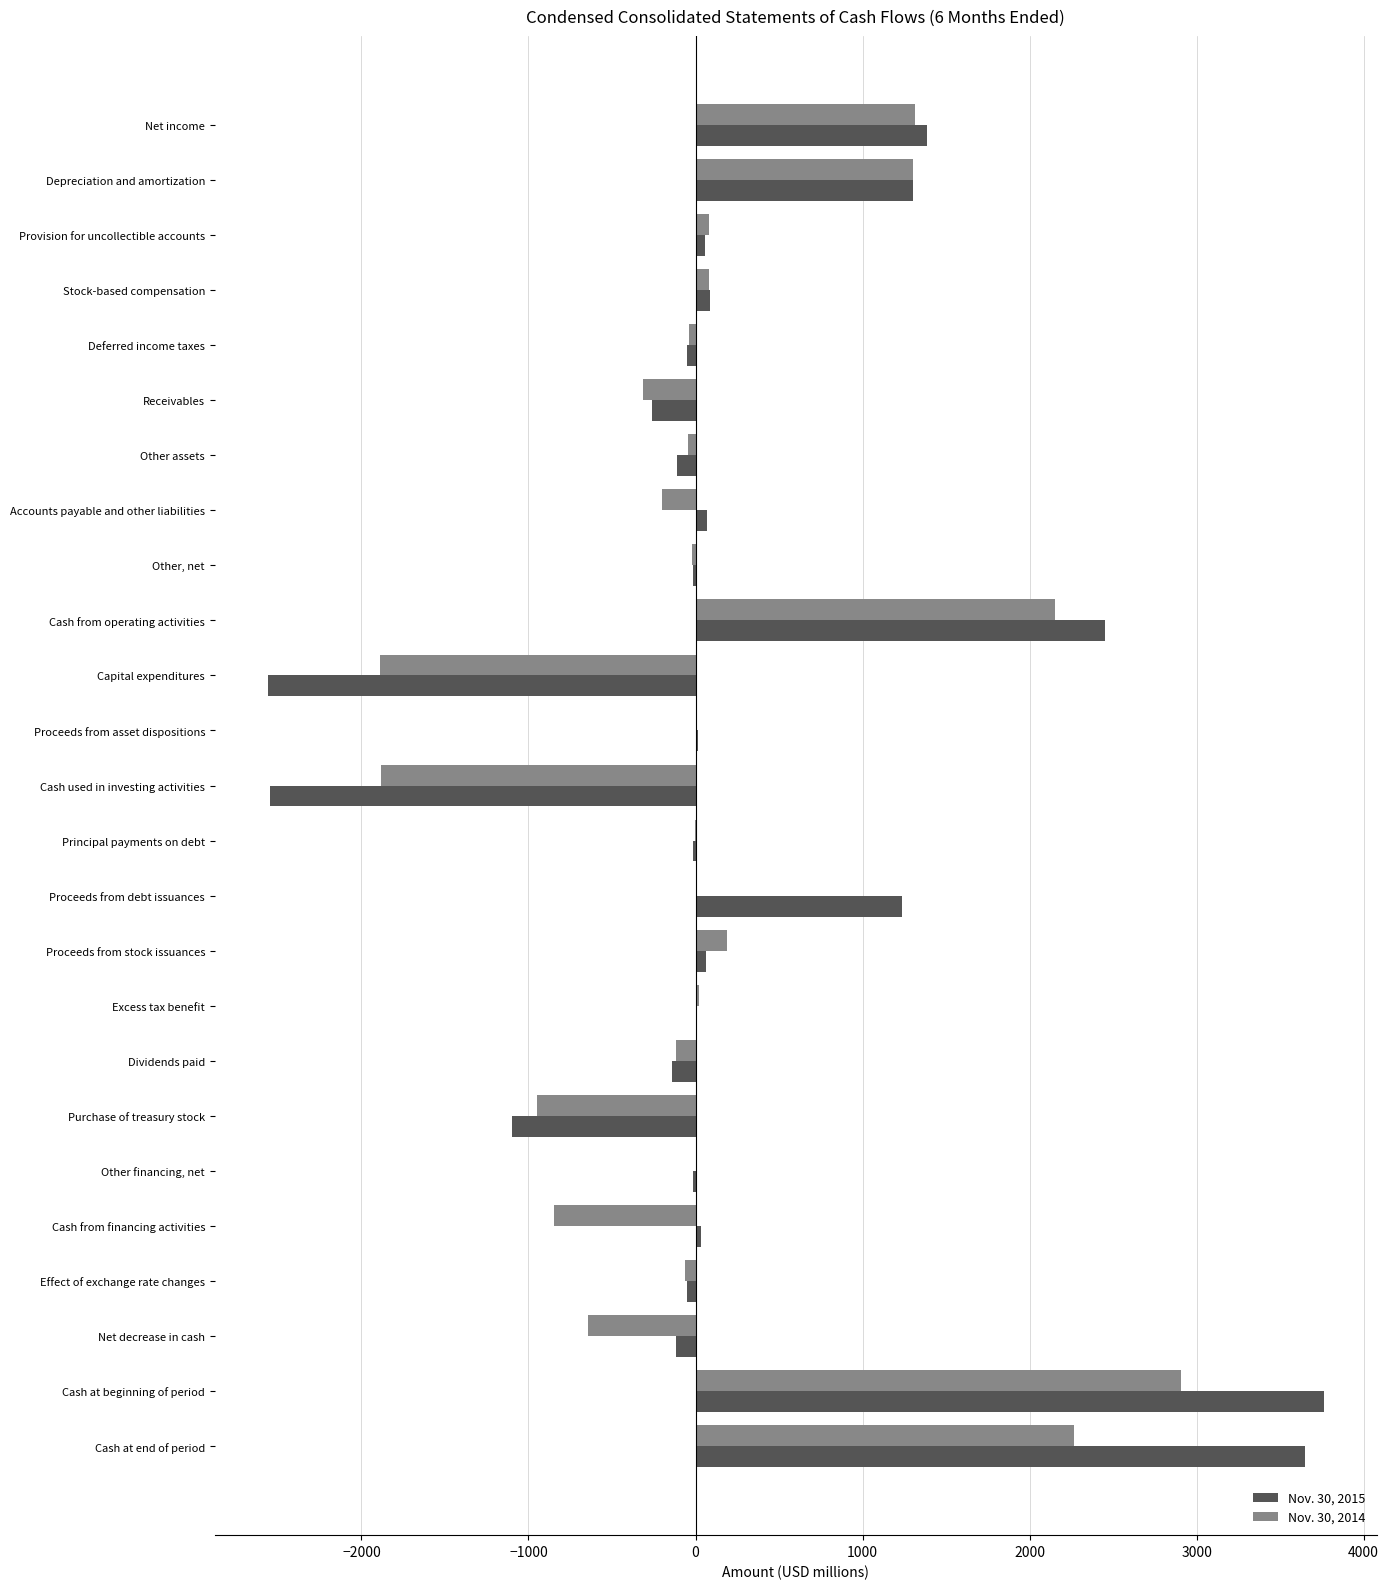

Is the value of Nov. 30, 2015 at Net income greater than the value of Nov. 30, 2014 at Cash used in investing activities?

Yes